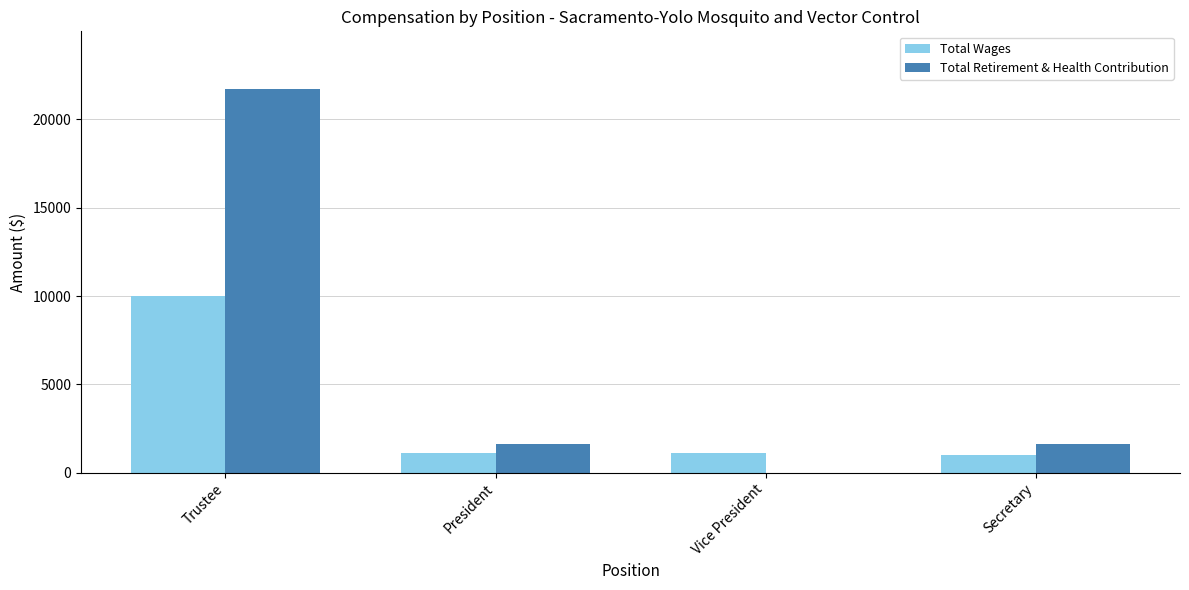

What is the total value across all series at President?

2703